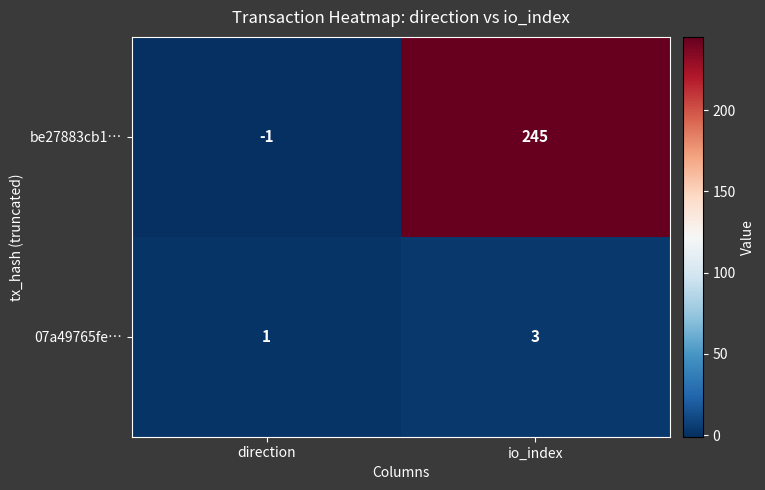

What is the spread (max minus min) of values at io_index?

242